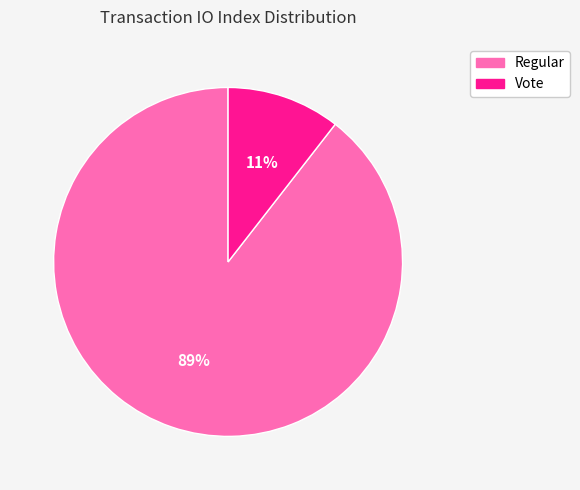

Rank the categories by value from highest to lowest.

Regular, Vote